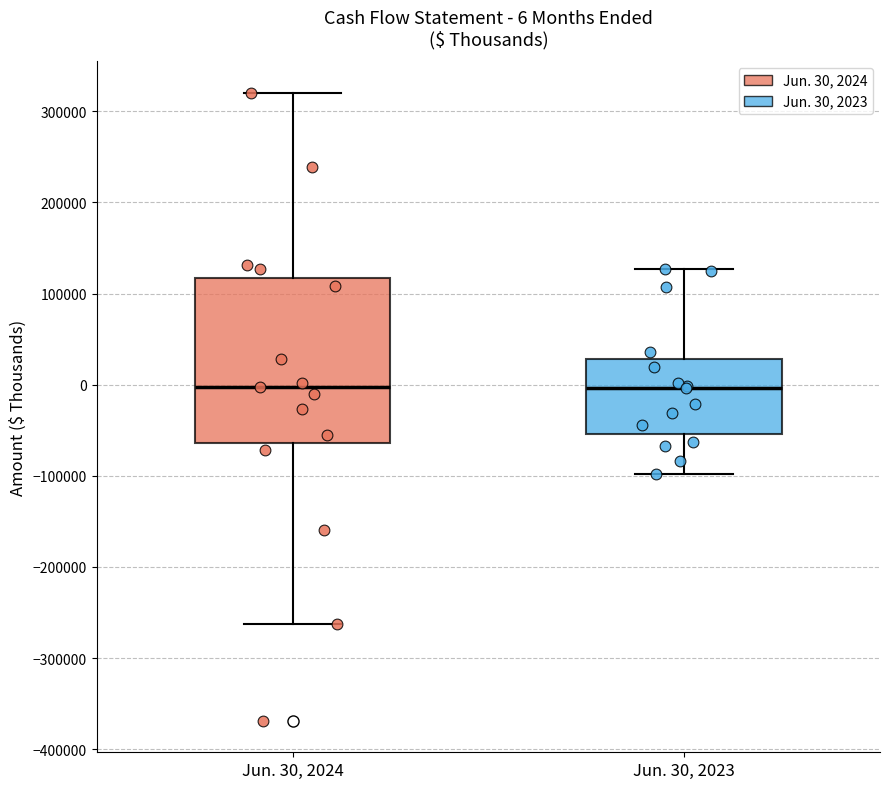

Comparing the boxes themselves (not the whiskers), which one is the tallest?

Jun. 30, 2024